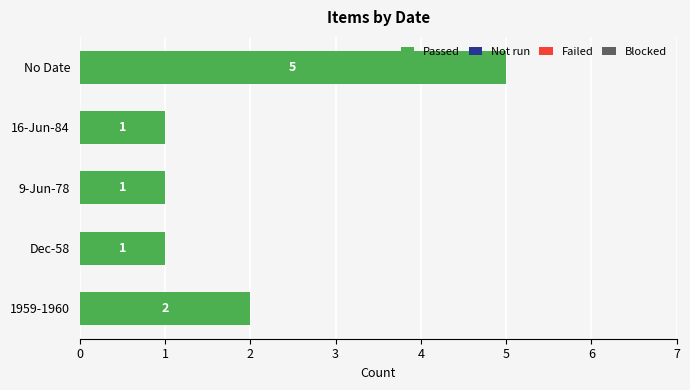

How many distinct data groups are displayed?

1